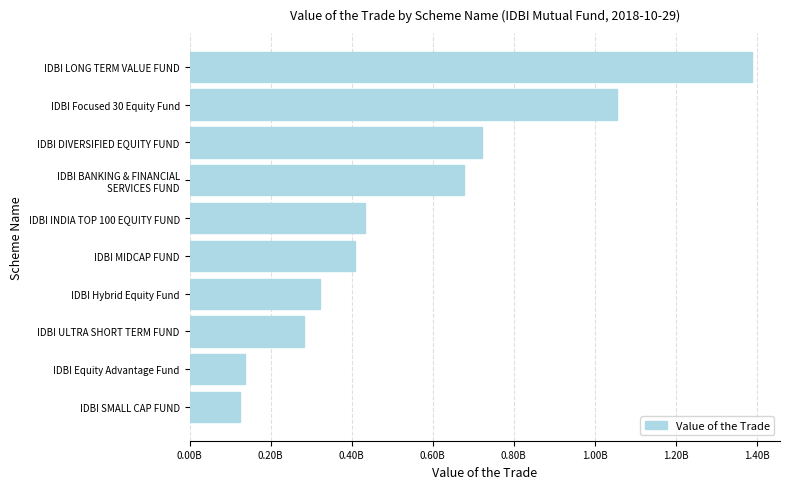

Are the bars horizontal?

Yes